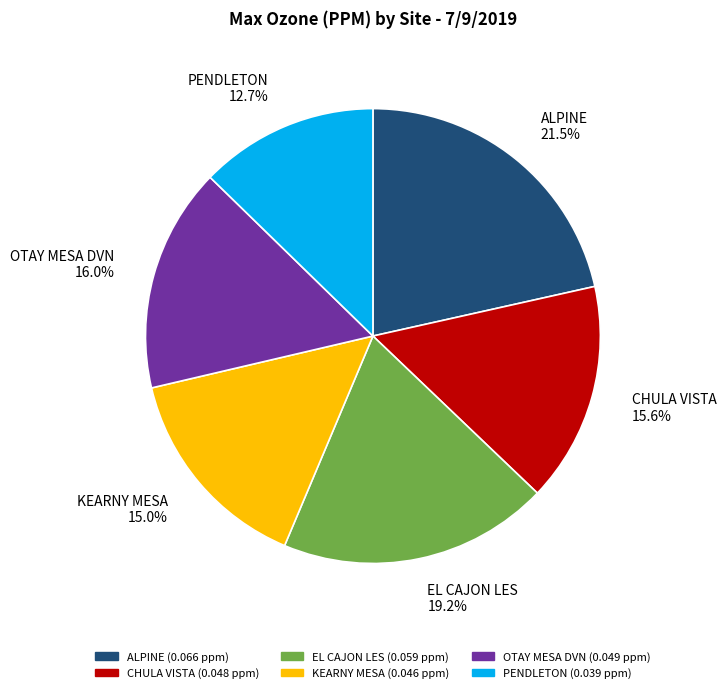

Is CHULA VISTA the majority of the pie?

No